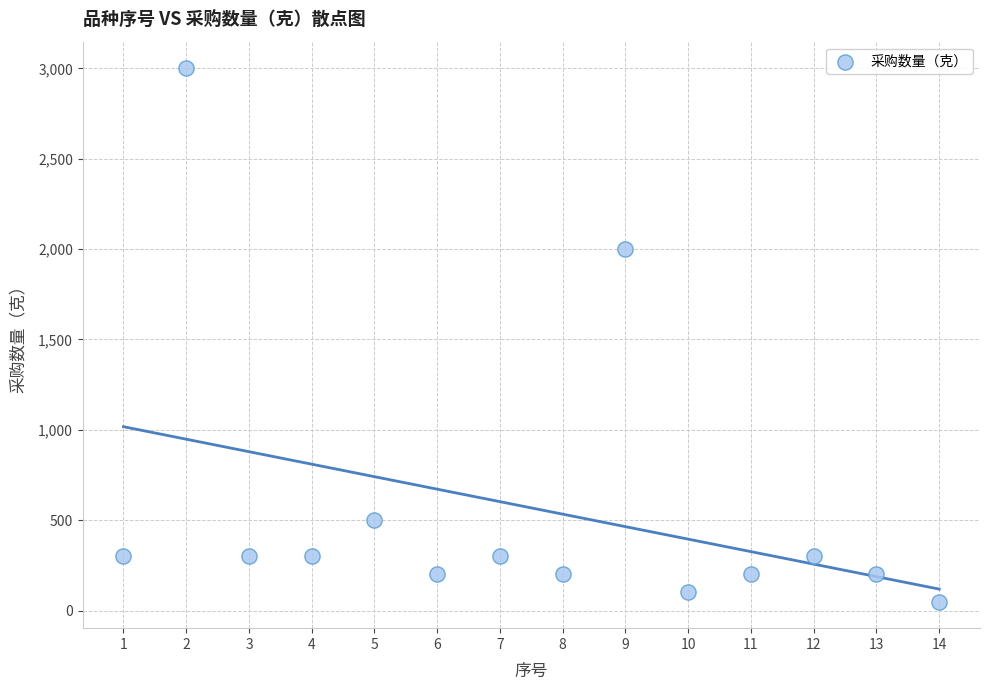

What is the range of Y values (max minus min)?

2950